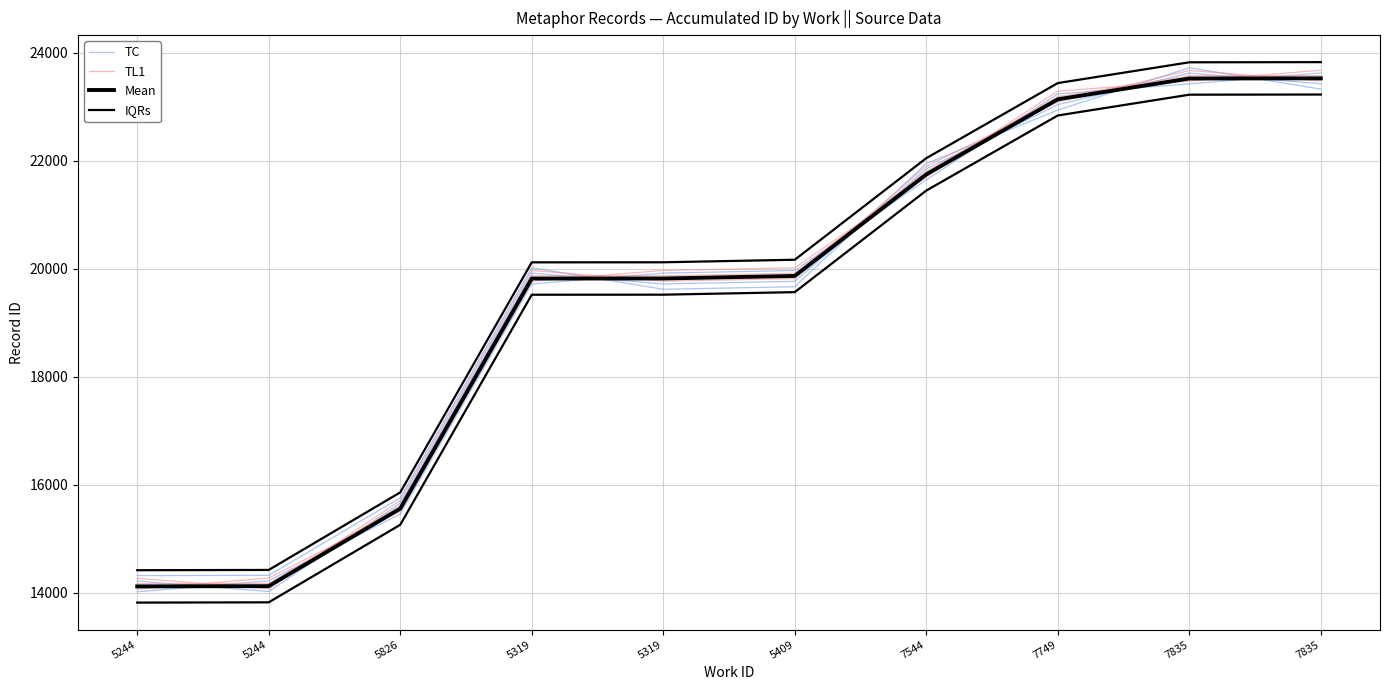

What is the label of the 4th point from the left?

5319